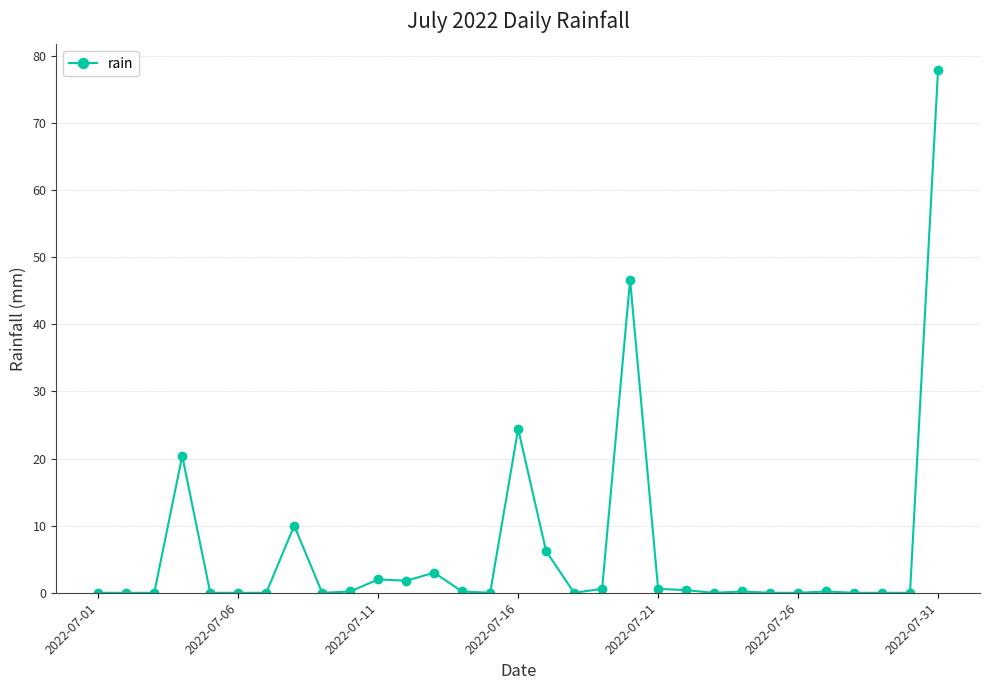

True or false: there are more than 2 points higher than both neighbors.

True